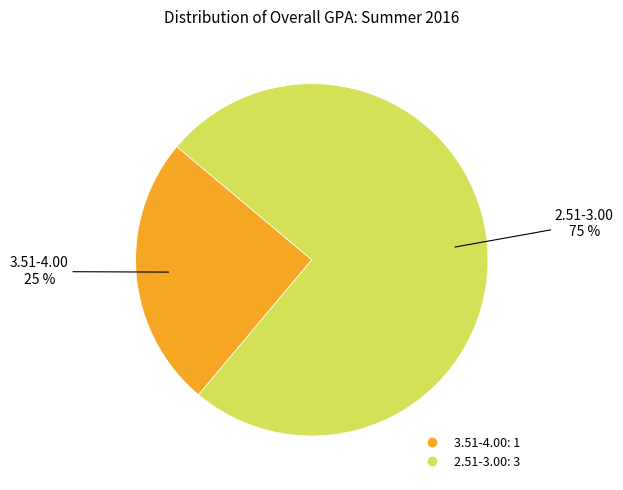

Does 2.51-3.00 account for over 50% of the chart?

Yes